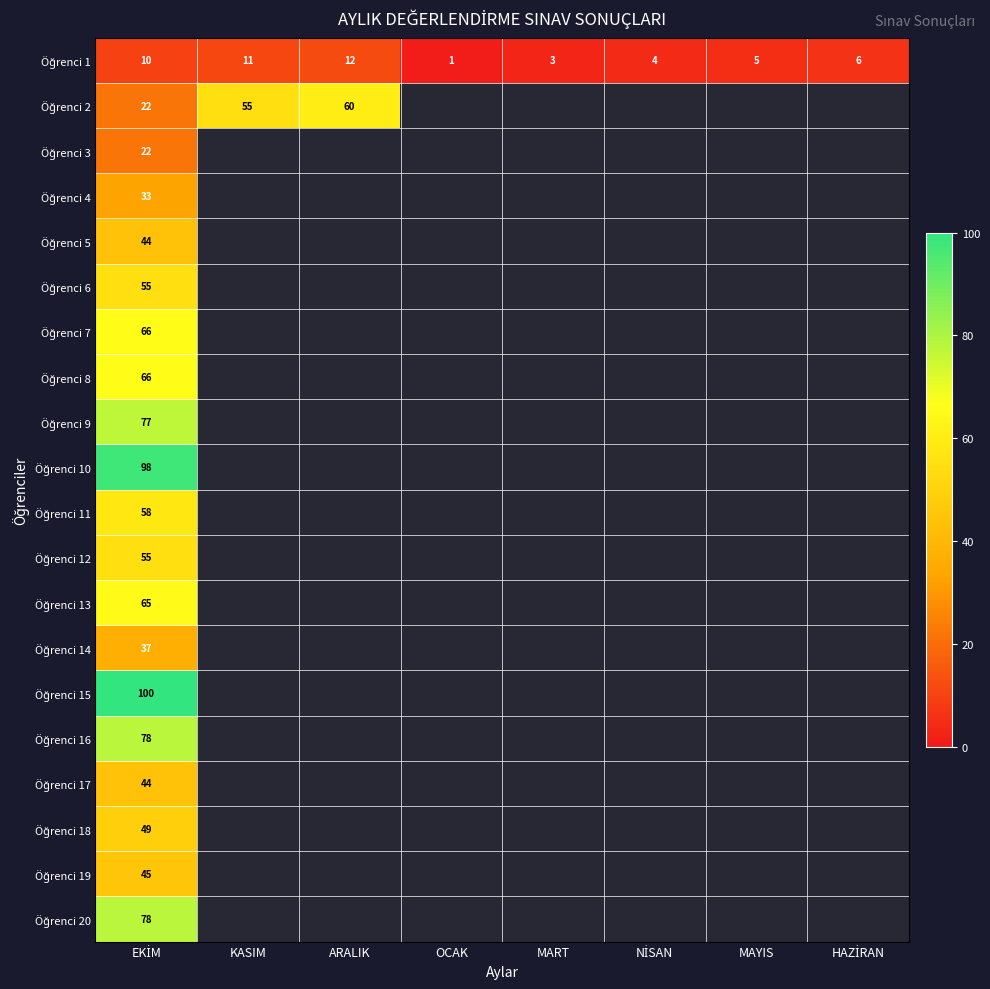

What is the greatest value displayed?

100.0